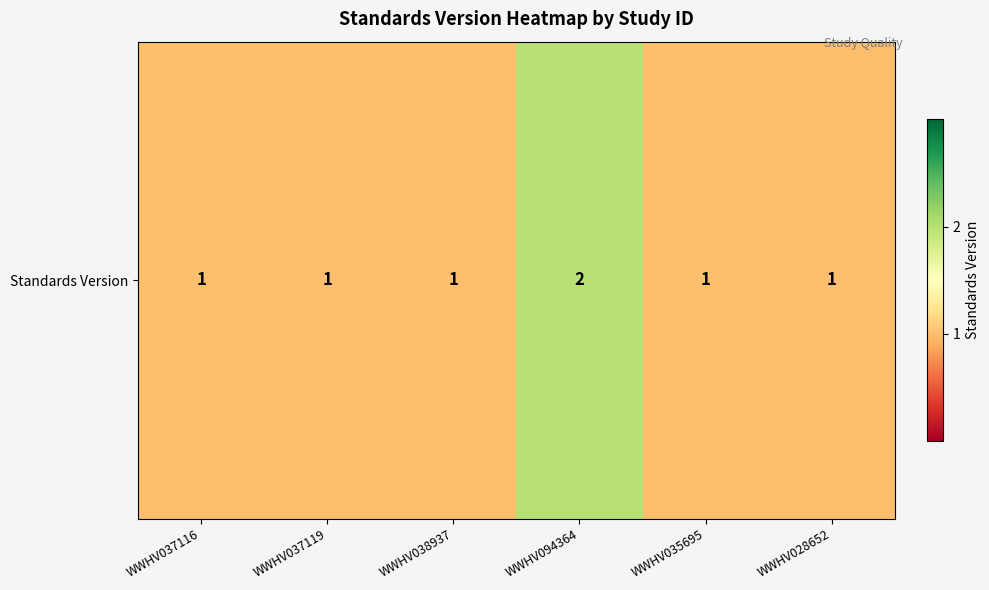

How many distinct data groups are displayed?

1